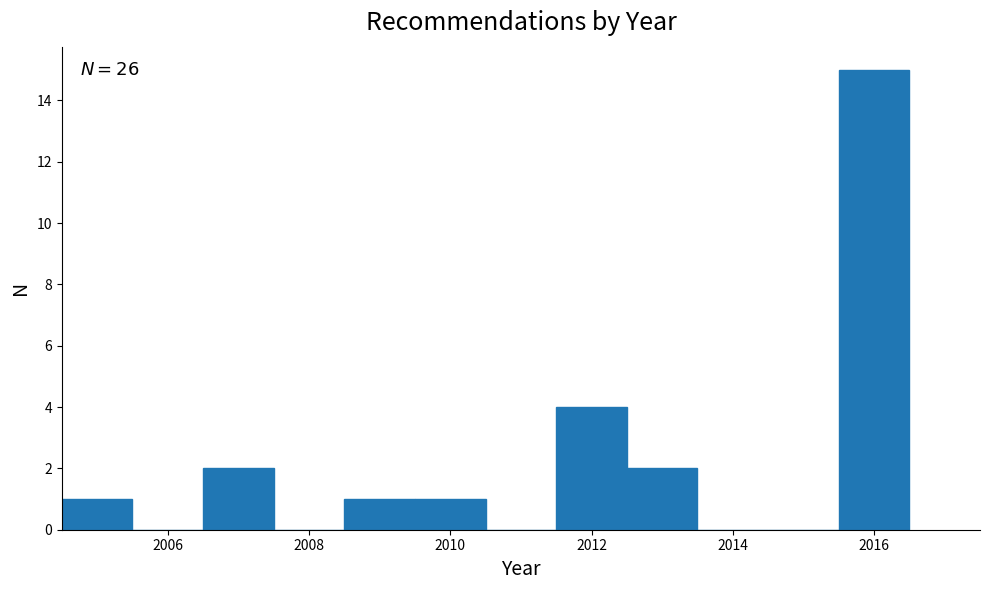

Which range on the x-axis has the tallest bar?

2015.5 to 2016.5